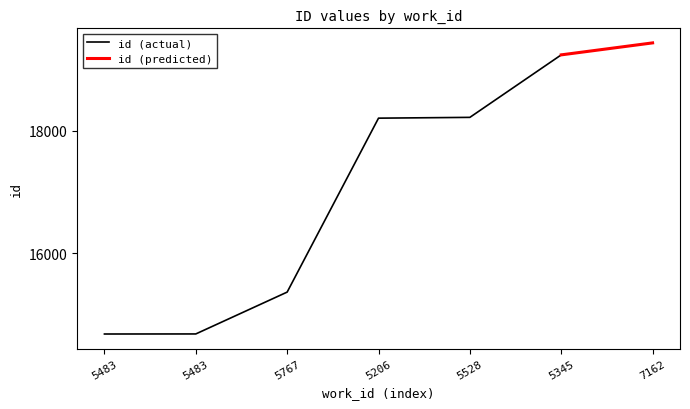

At which label is the value closest to 17057?

5206